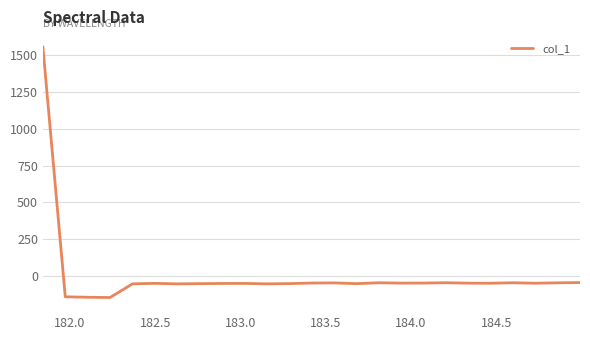

What is the maximum value shown in the chart?

1555.7